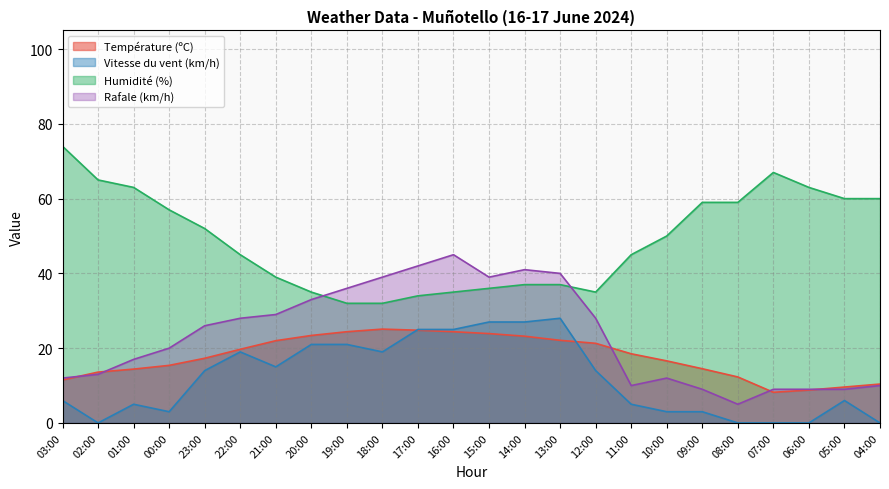

What position from the right is 22:00?

19